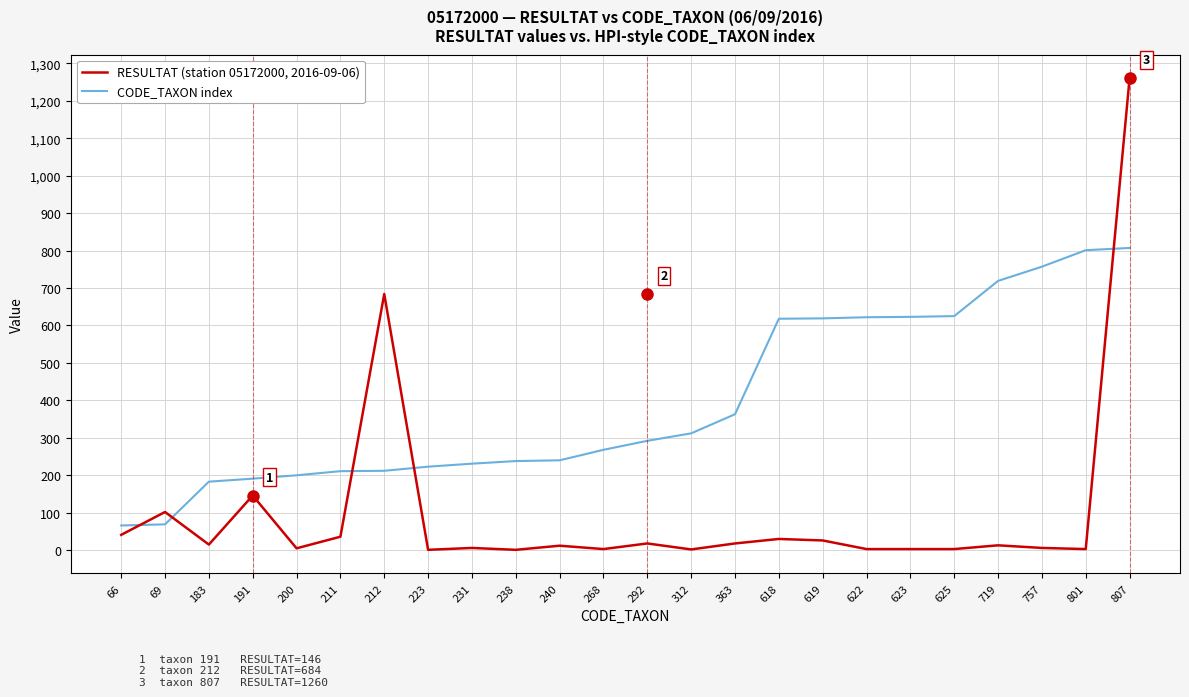

What is the difference between the CODE_TAXON index values at 231 and 223?

8